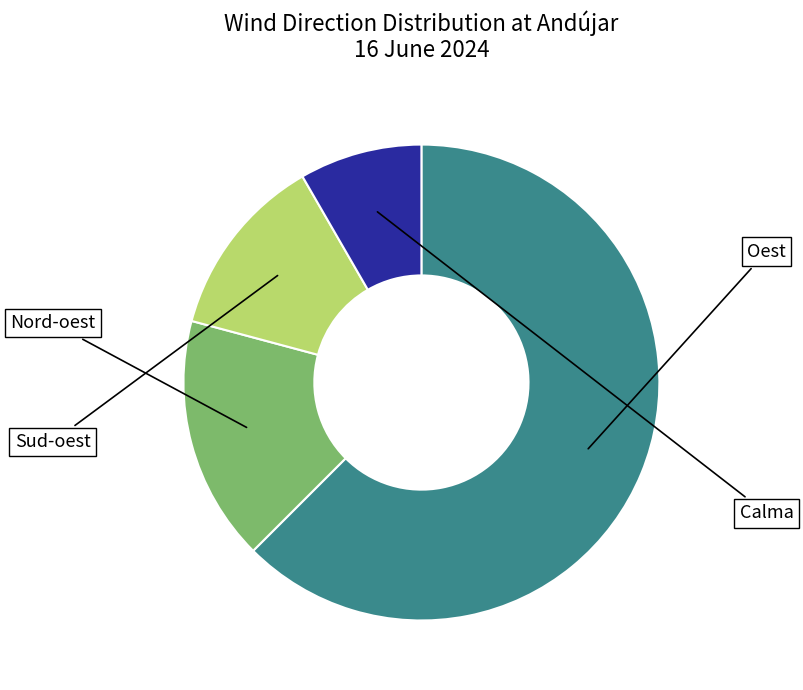

How many segments does this pie chart have?

4